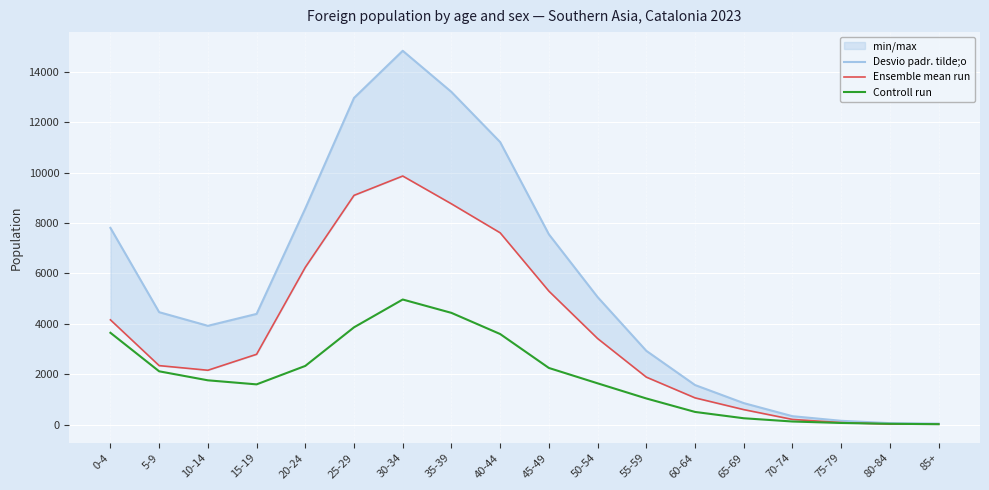

At which category does Ensemble mean run reach its first local valley?

10-14